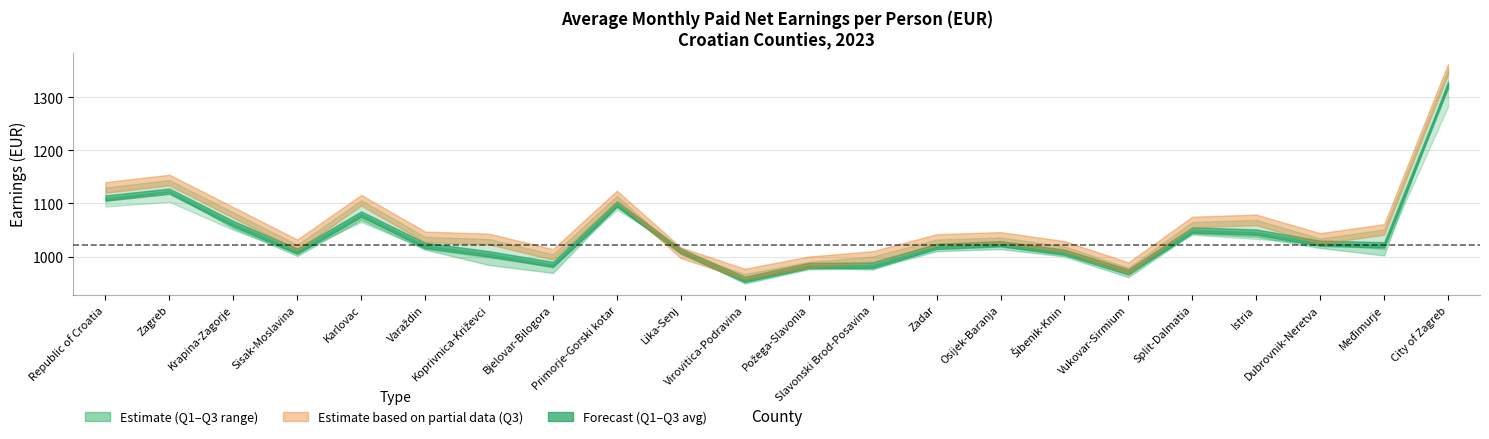

Where is the first local maximum for Q1 2023?

Zagreb